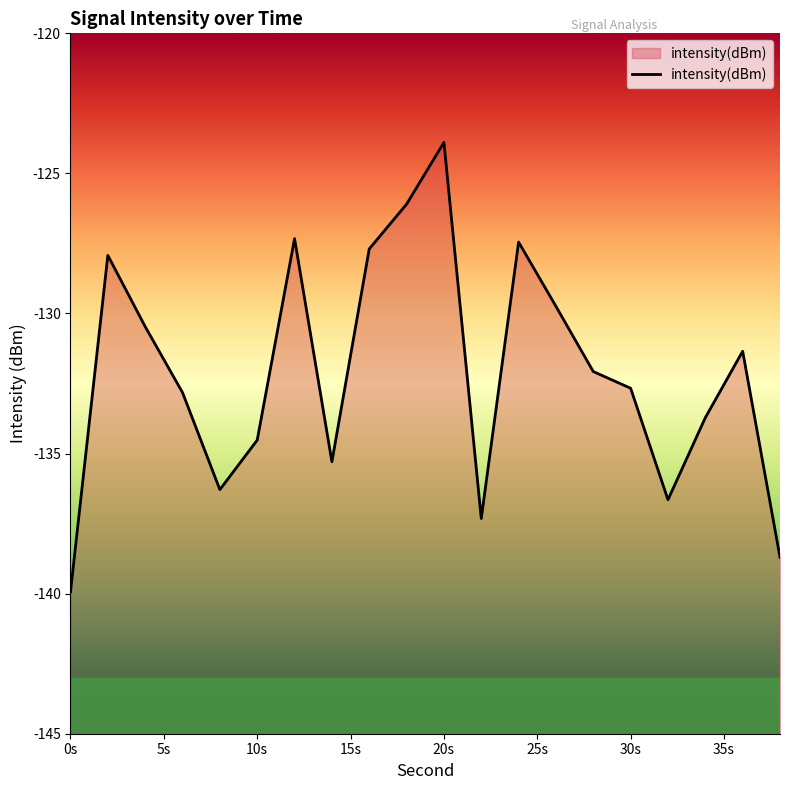

How many categories are shown in the chart?

20